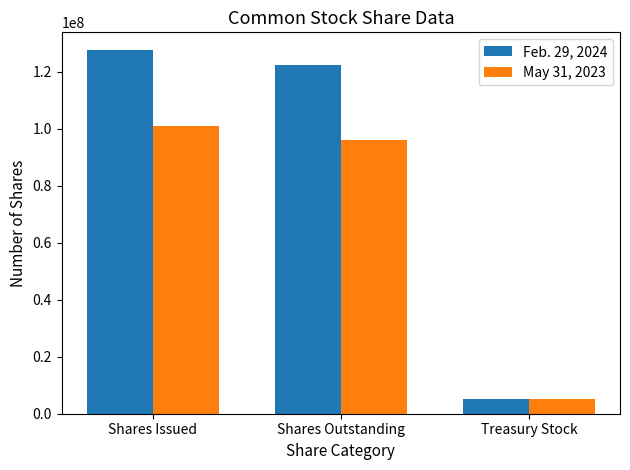

Which series has the widest spread of values?

Feb. 29, 2024